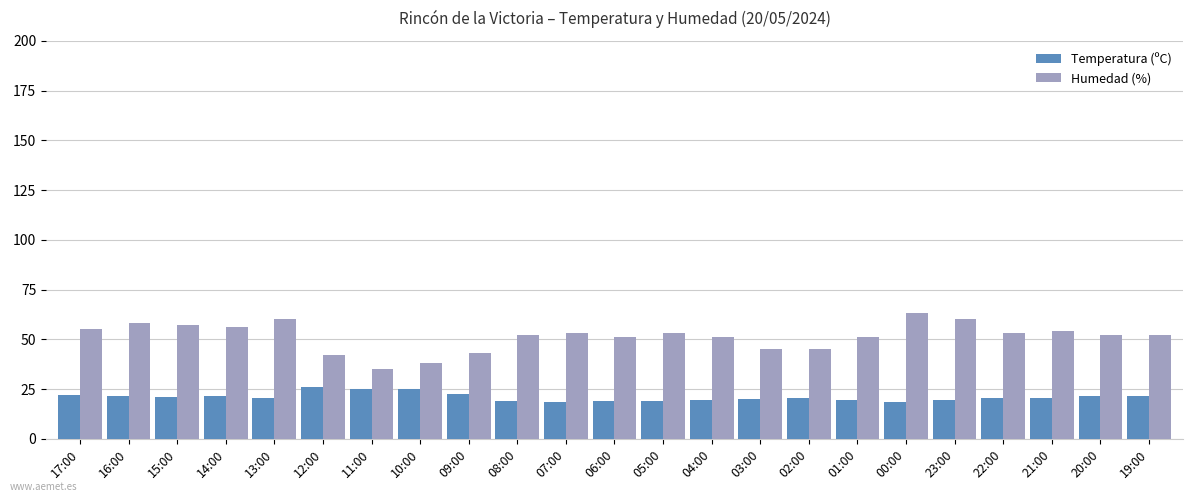

What value does the Humedad (%) series have at 16:00?

58.0